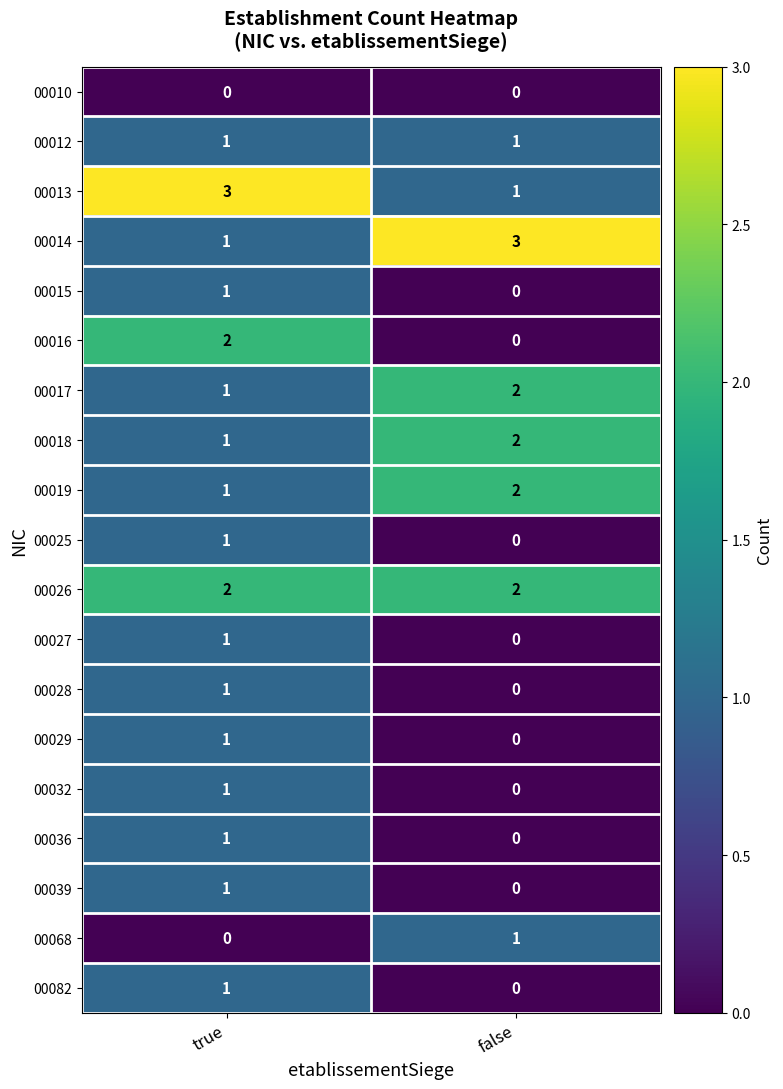

What is the maximum value shown in the chart?

3